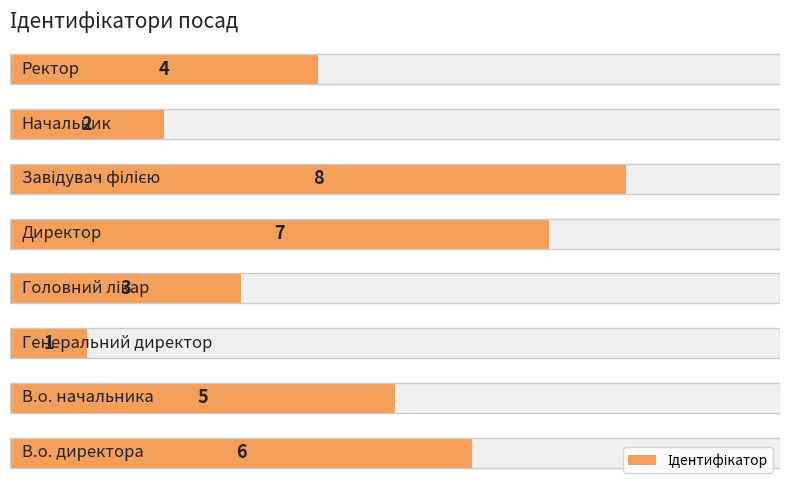

True or false: the data shows 6 at 7.

False